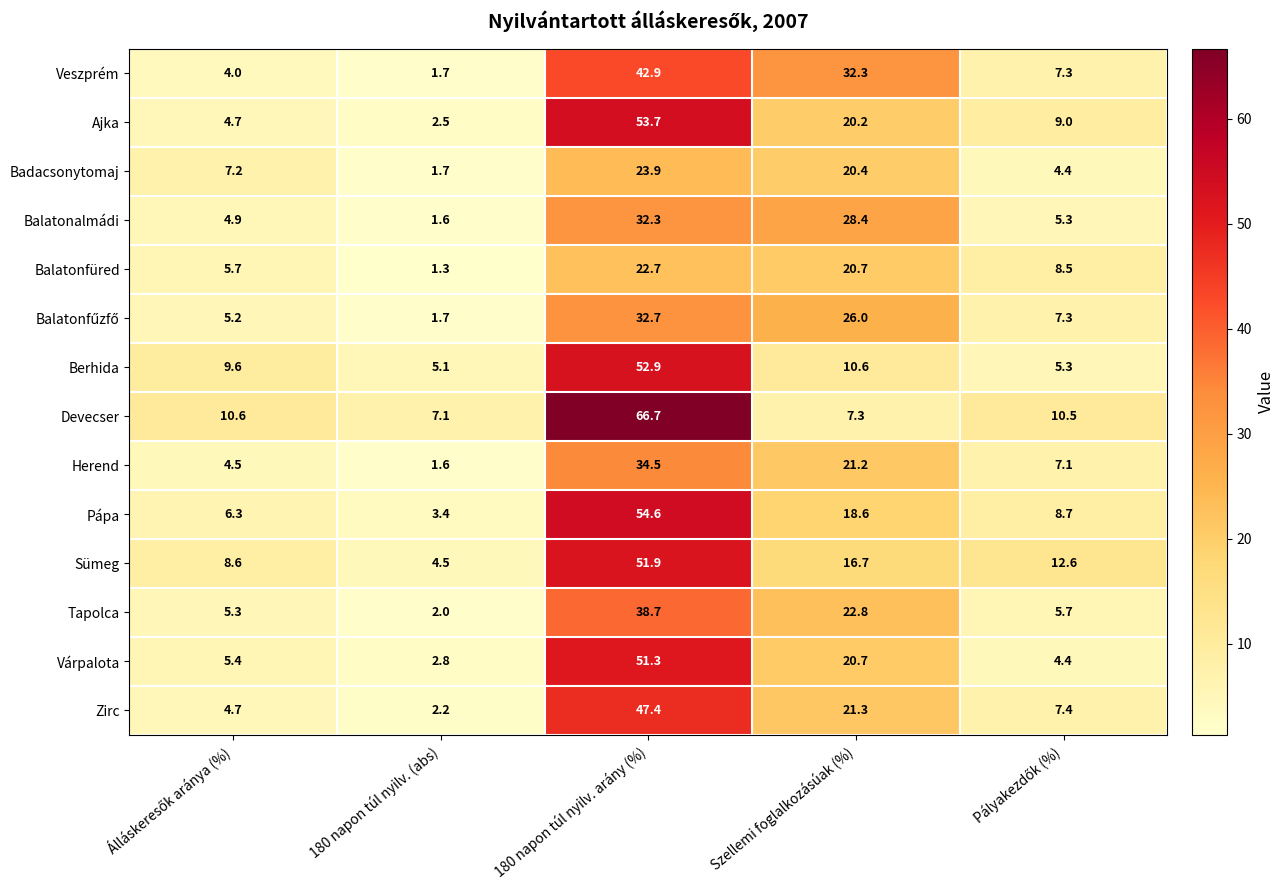

The value of Balatonfüred at Szellemi foglalkozásúak (%) is 20.7. True or false?

True